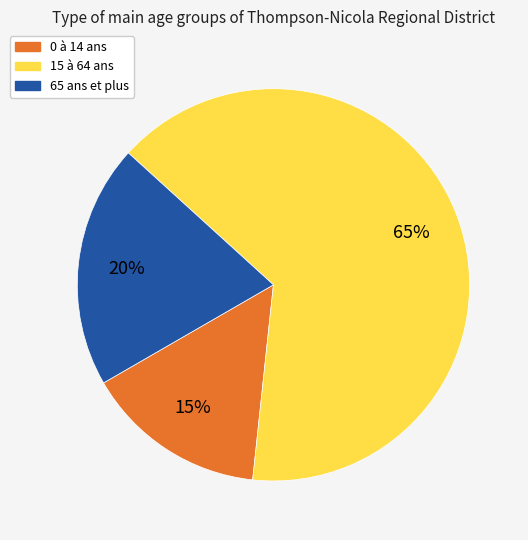

How many segments does this pie chart have?

3